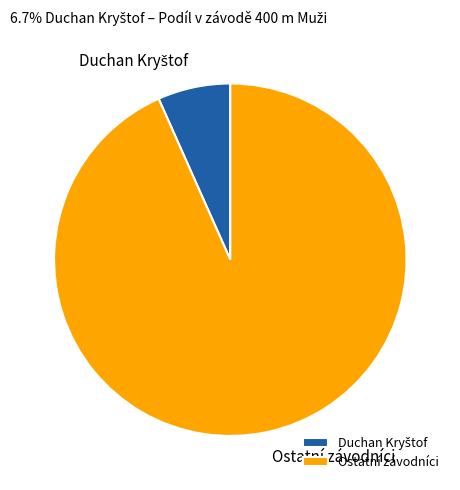

Is it true that Ostatní závodníci is 93% of the pie?

True